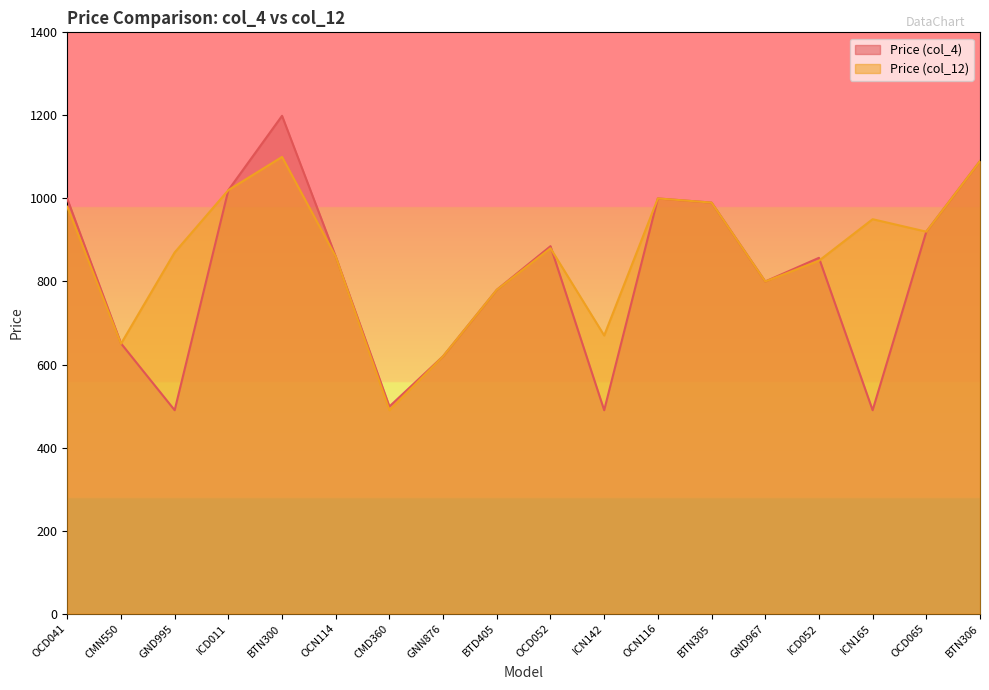

What position from the left is OCD052?

10